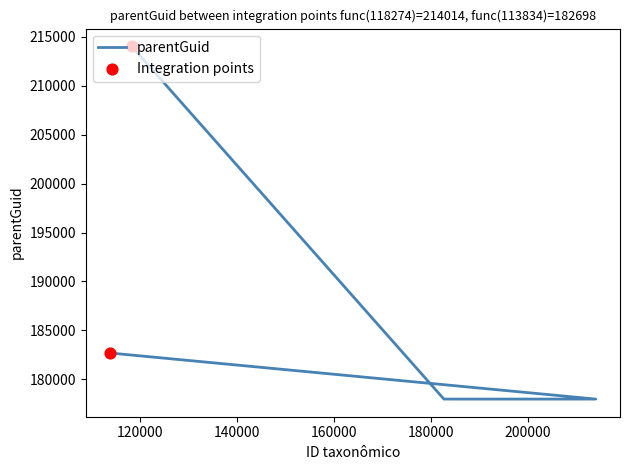

Approximately how many times larger is the value at 118274 compared to 182698?

1.2